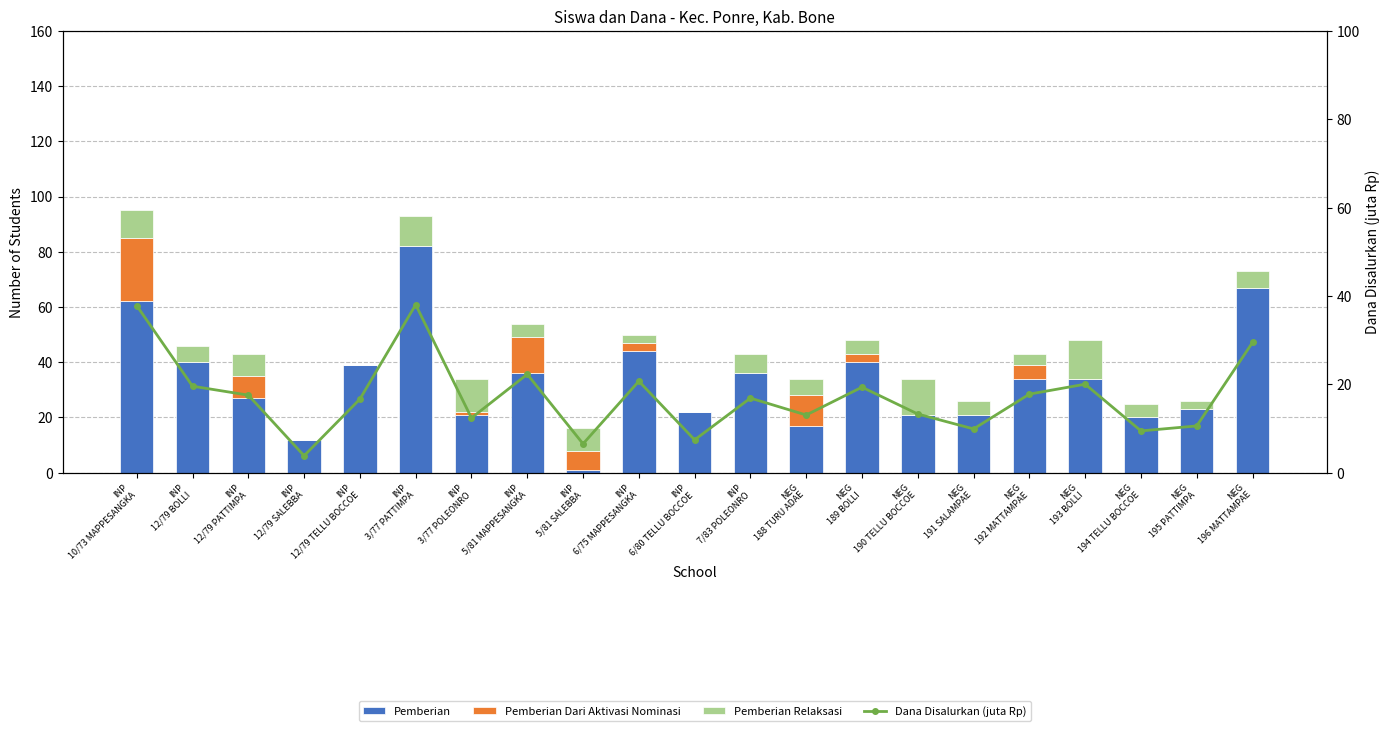

What is the sum of the Pemberian Relaksasi values at NEG
194 TELLU BOCCOE and INP
3/77 PATTIMPA?

16.0